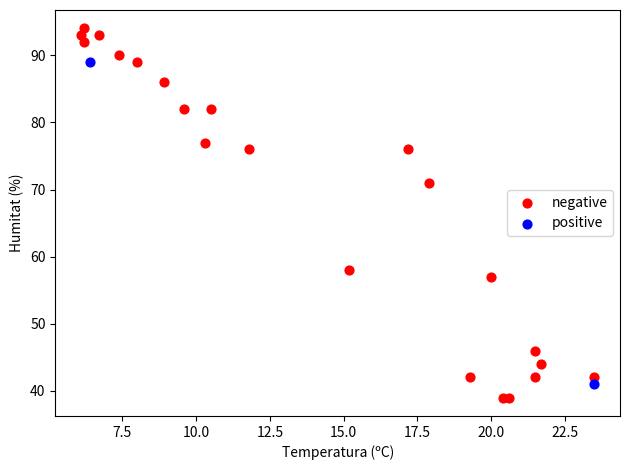

Which series has the largest Y range (max minus min)?

negative